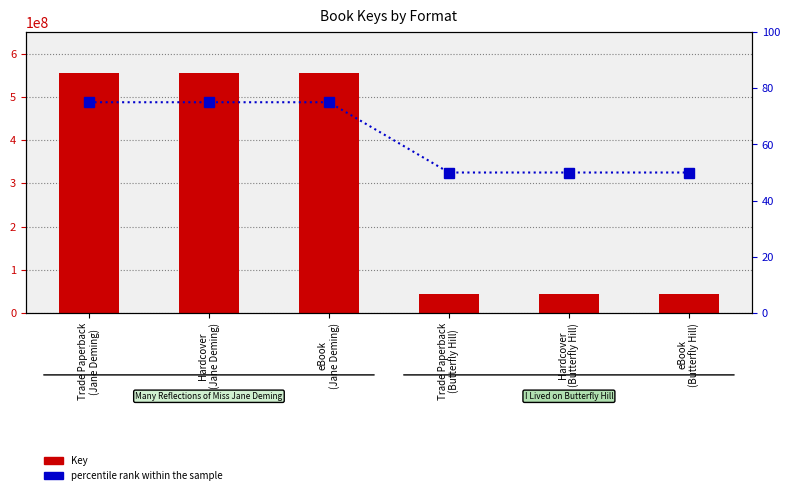

Rank the series by their average value, from lowest to highest.

percentile rank within the sample, Key